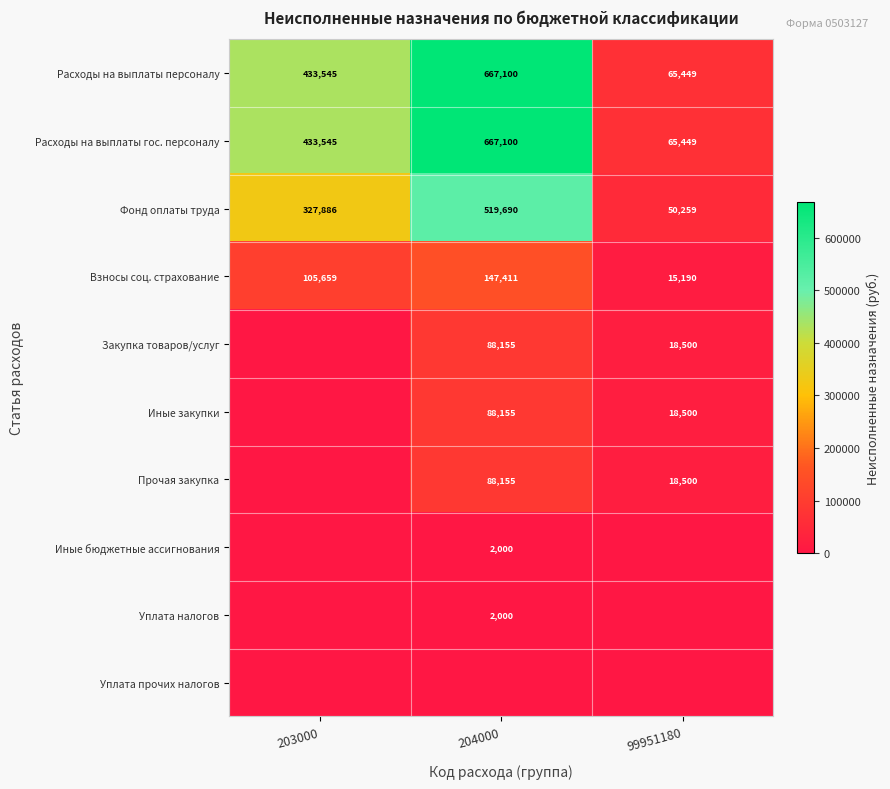

What is the maximum value for Фонд оплаты труда?

519690